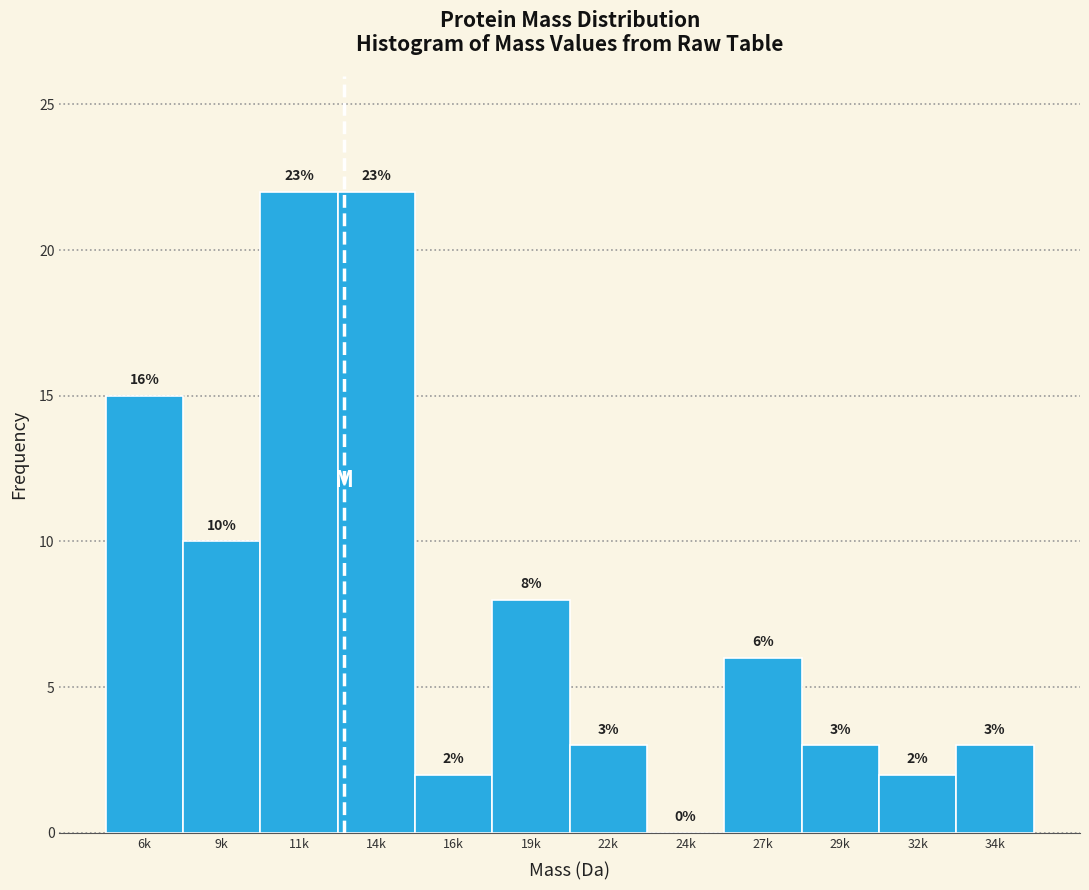

Reading left to right, what are all the values shown in this chart?

6k=15	9k=10	11k=22	14k=22	16k=2	19k=8	22k=3	24k=0	27k=6	29k=3	32k=2	34k=3